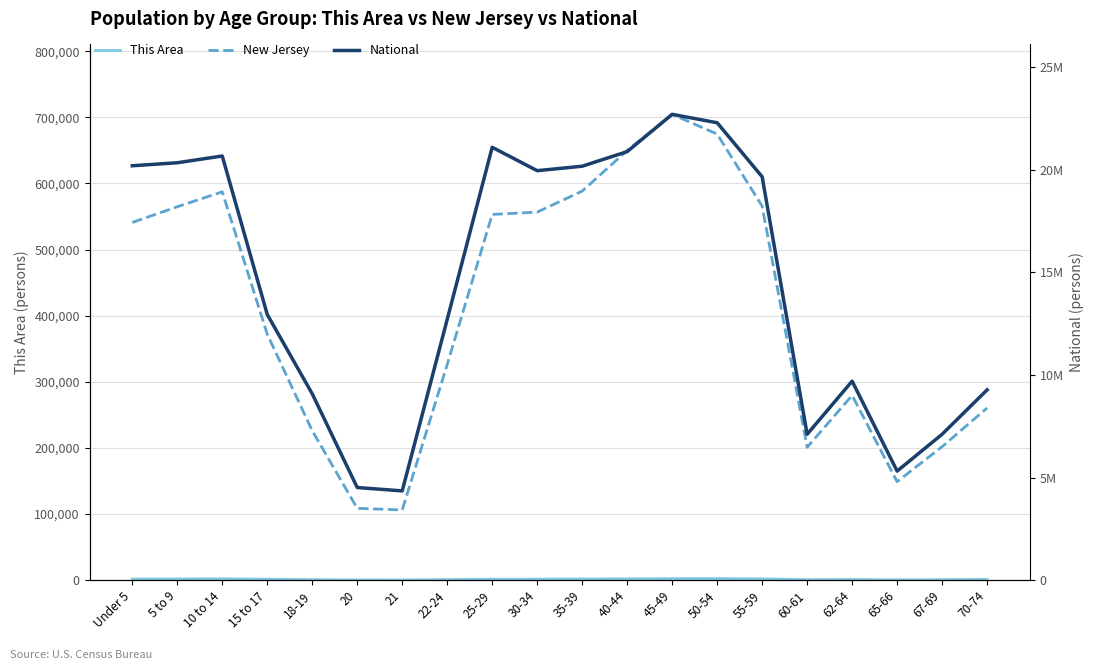

Is the value of This Area at 50-54 greater than the value of New Jersey at 65-66?

No